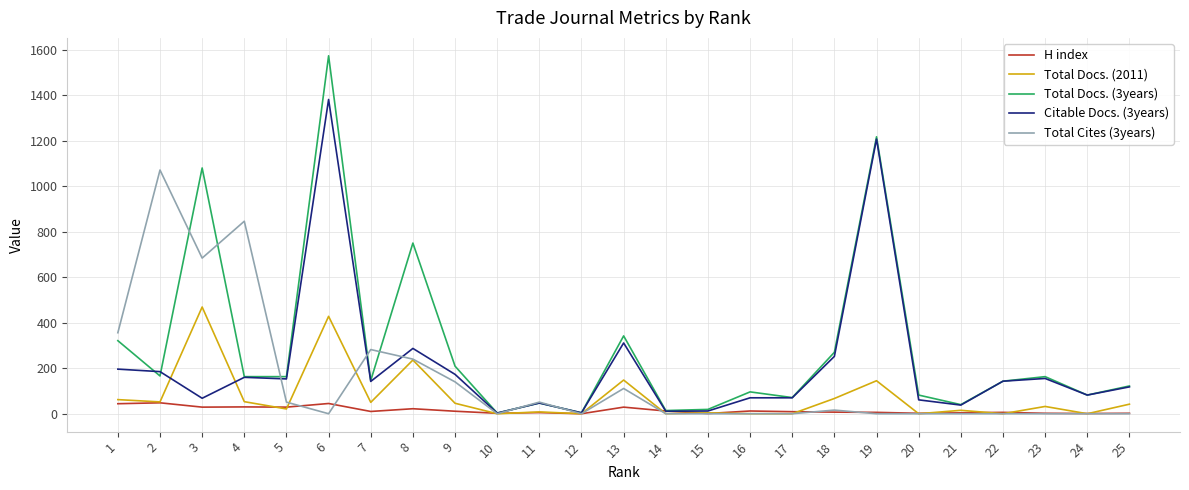

Which series has the widest spread of values?

Total Docs. (3years)